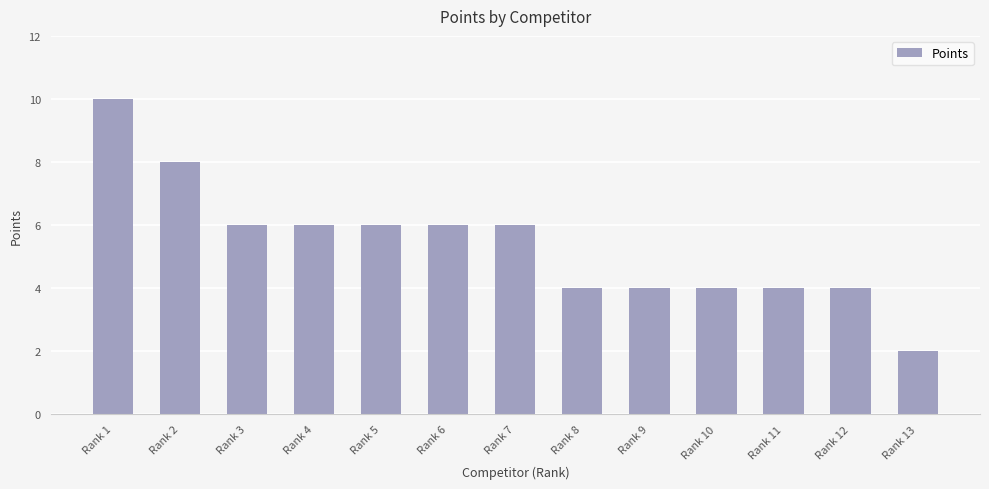

What is the value of the 9th bar from the left?

4